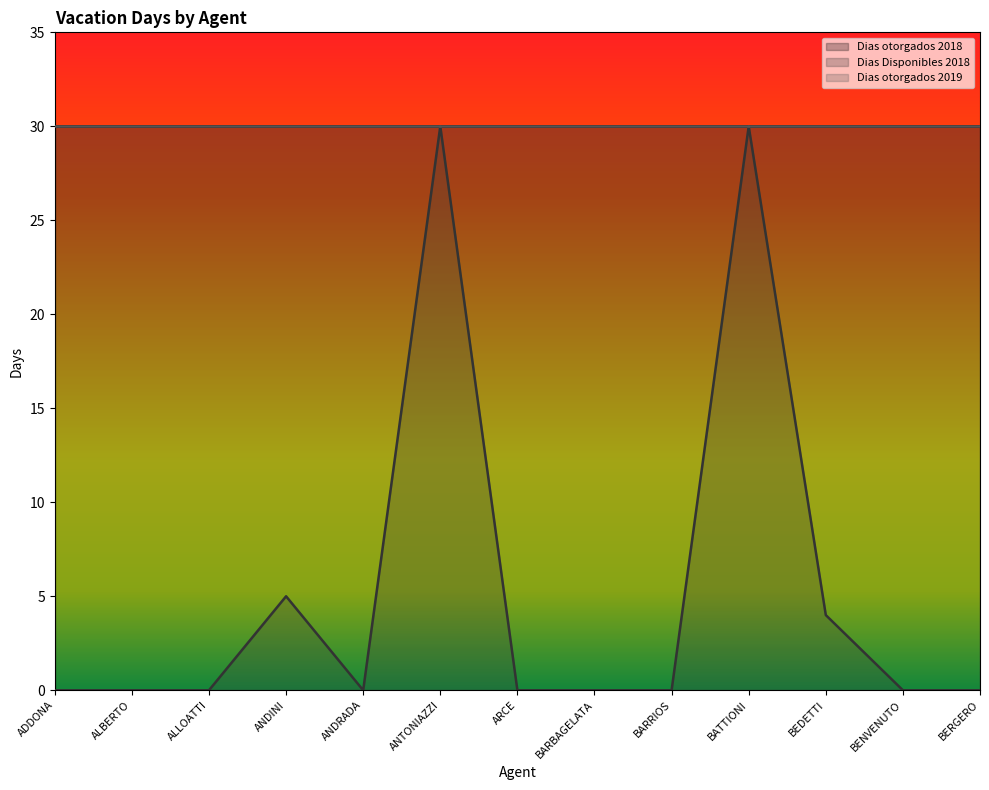

True or false: Dias otorgados 2018 and Dias Disponibles 2018 cross at least once.

False